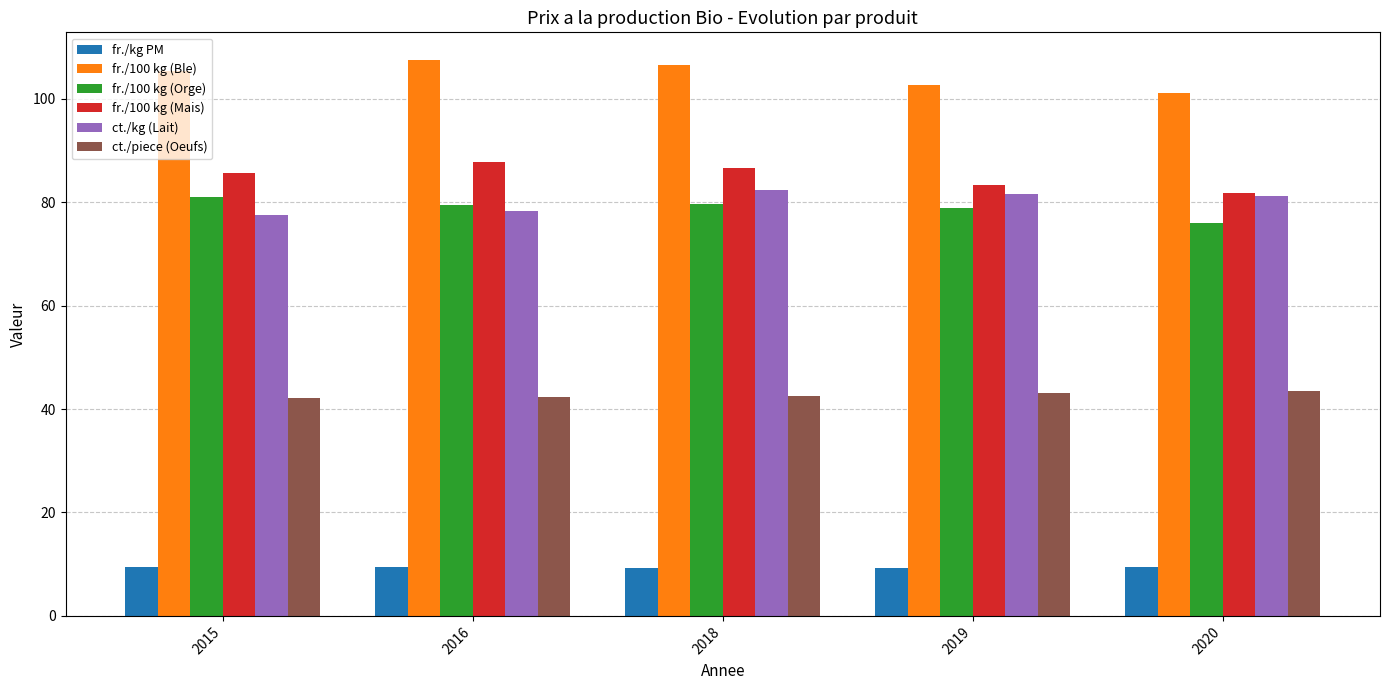

What is the value of the ct./piece (Oeufs) bar at the 4th from the left?

43.1